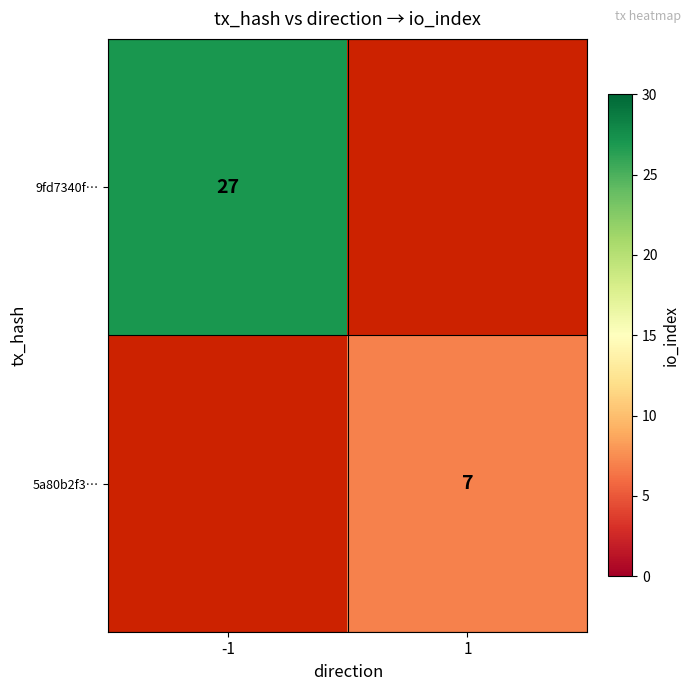

How many categories are shown in the chart?

2